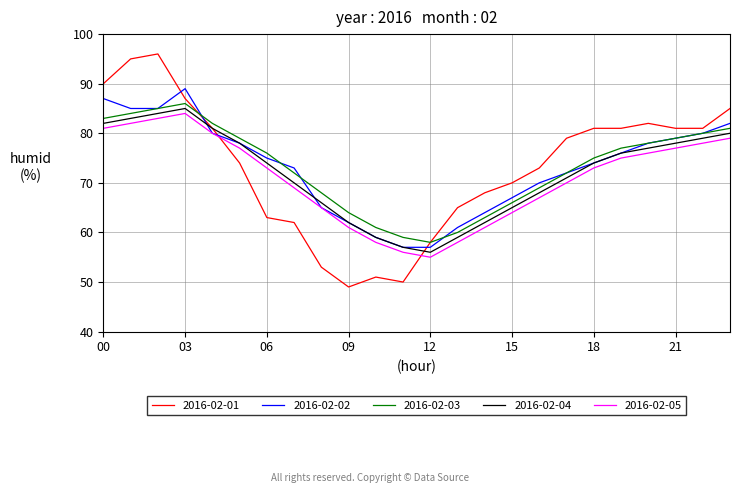

What is the lowest value of the 2016-02-03 series?

58